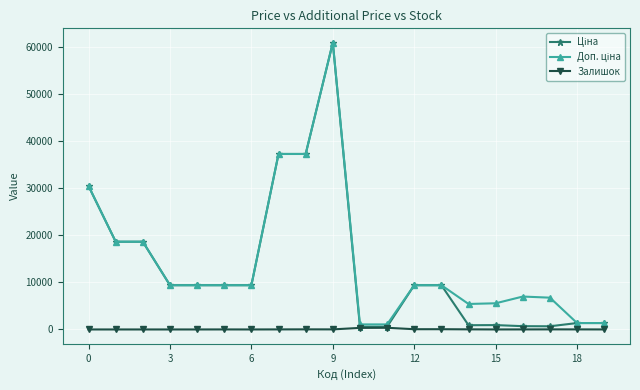

What is the maximum value shown in the chart?

61024.7